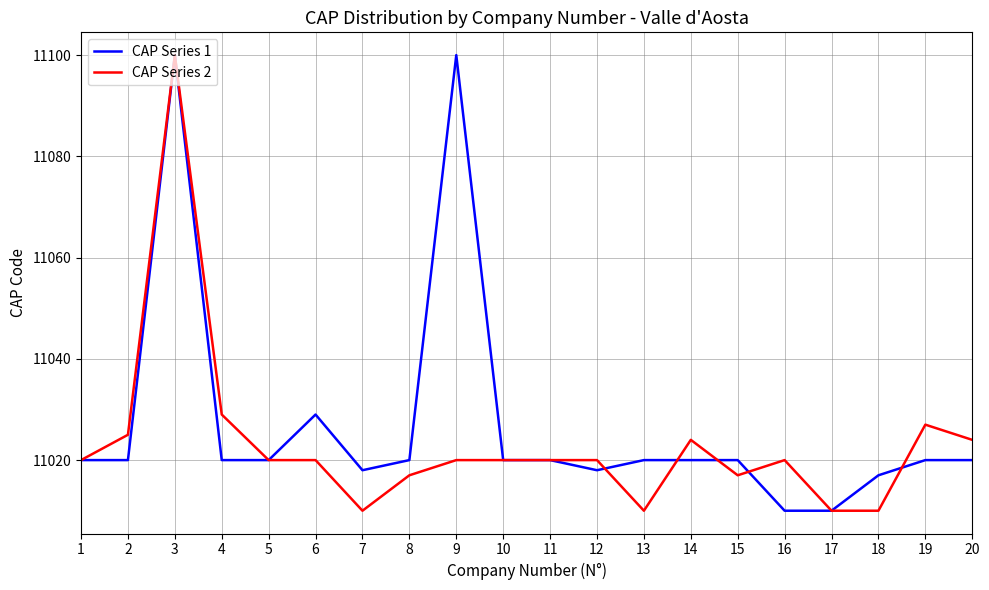

Count the number of data series in this chart.

2